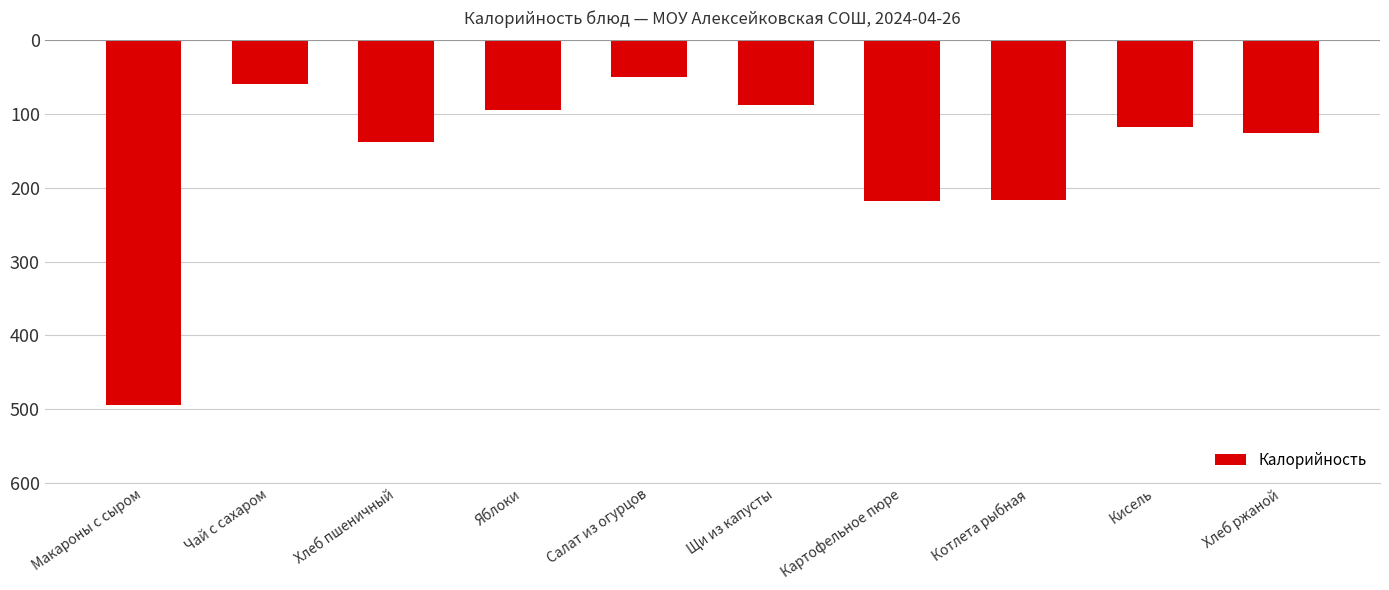

At which label is the value closest to -272?

Картофельное пюре